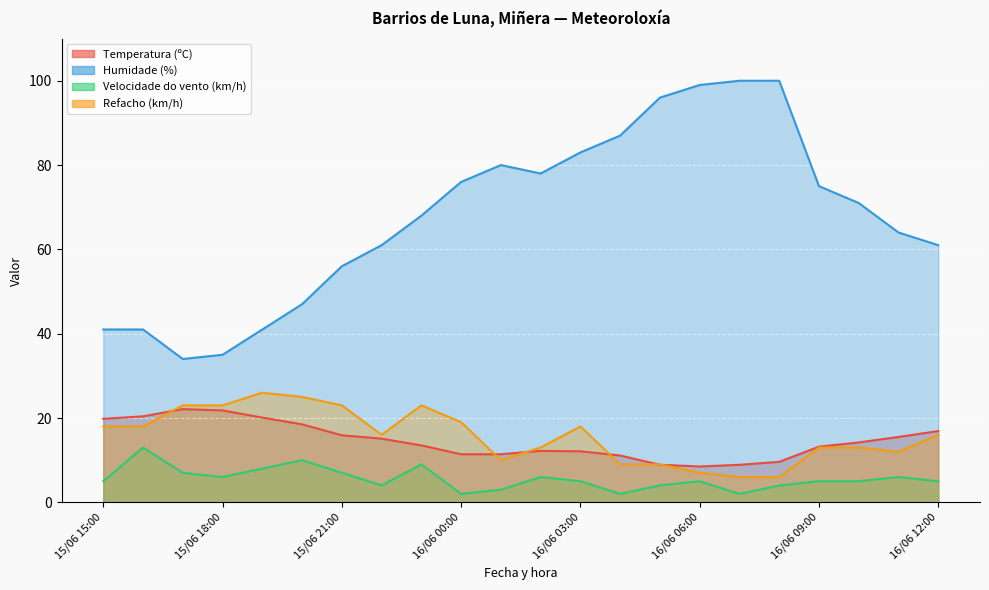

Is the value of Velocidade do vento (km/h) at 15/06 15:00 greater than the value of Temperatura (ºC) at 16/06 10:00?

No